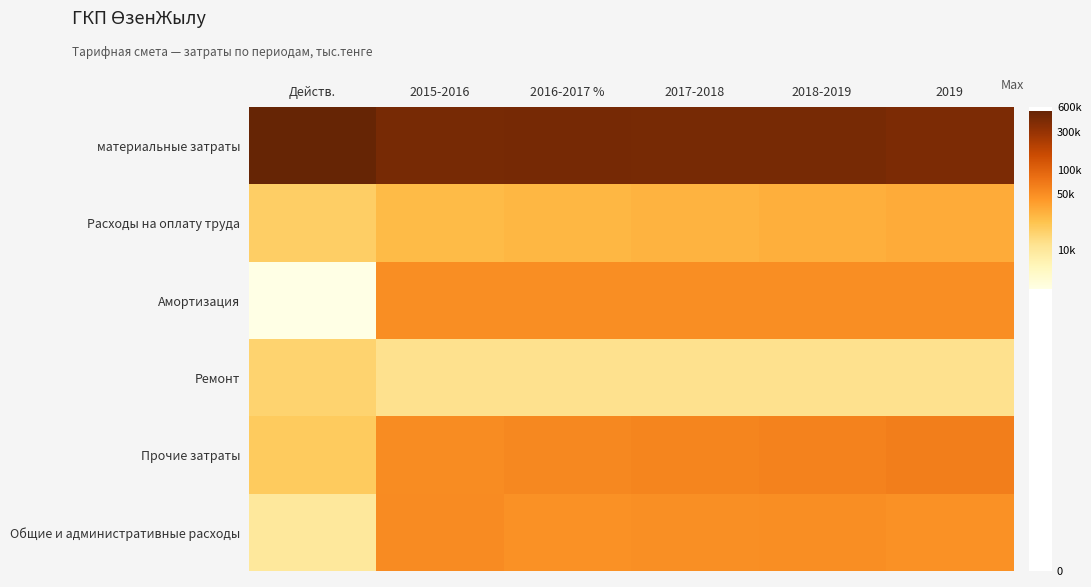

At which category is the sum across all series the highest?

2018-2019